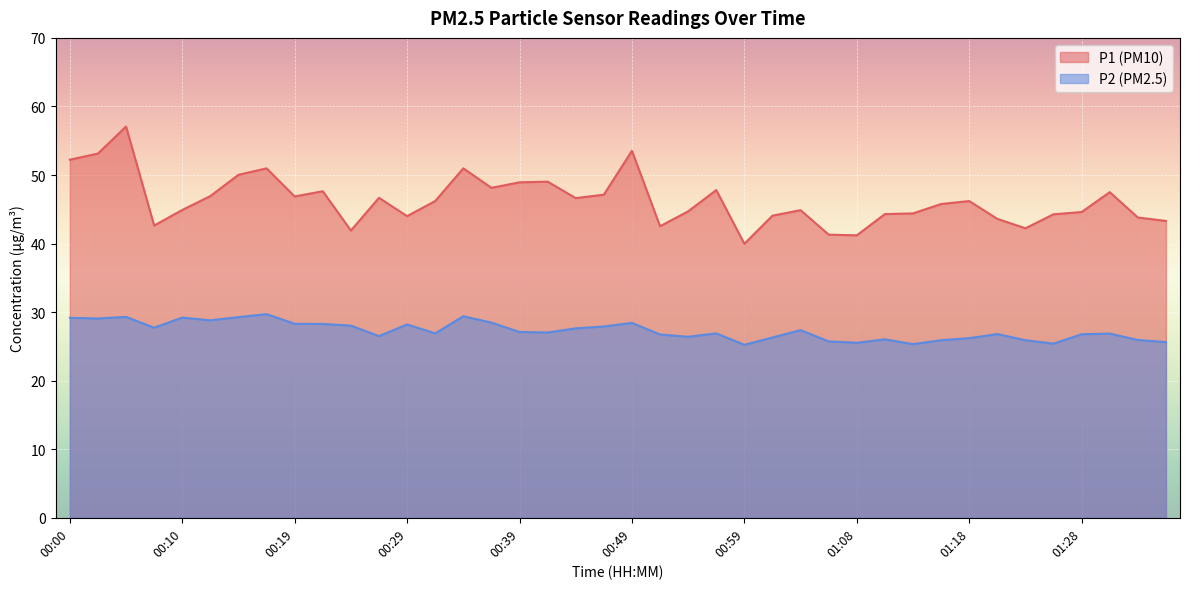

Is the value of P2 at 00:17 greater than the value of P1 at 01:33?

No